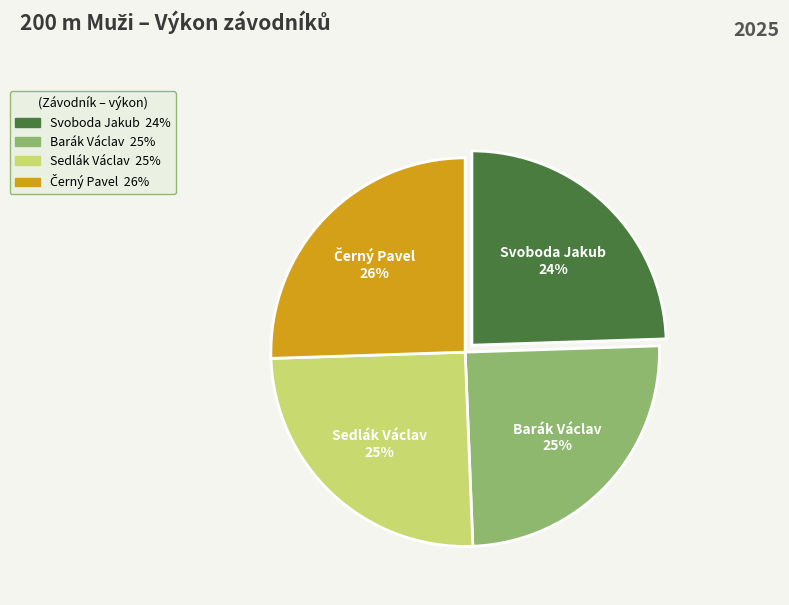

Is Sedlák Václav the majority of the pie?

No